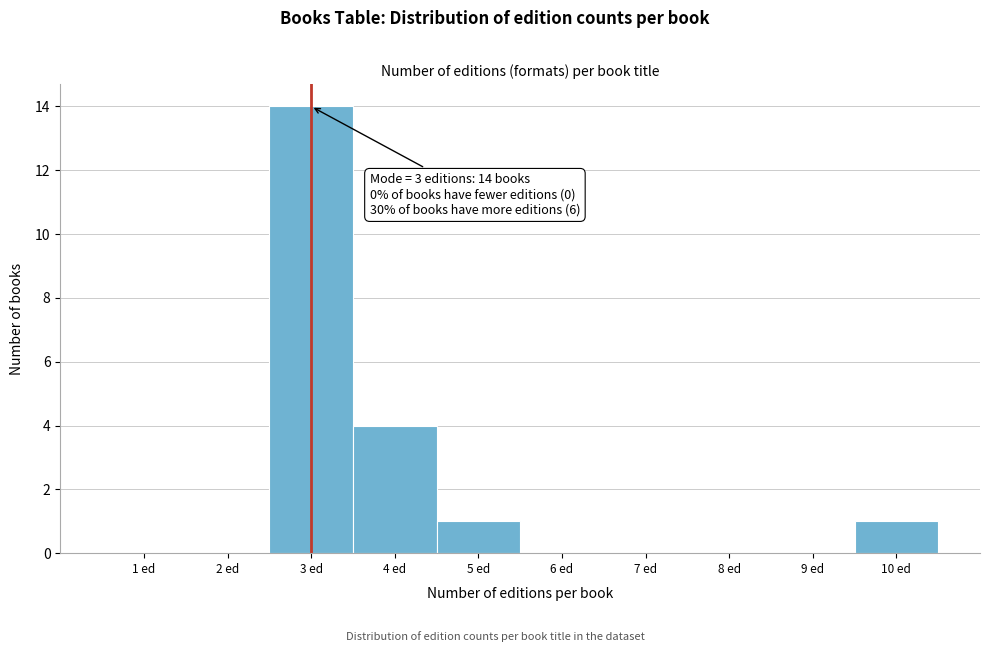

Reading left to right, extract all data points from this chart.

1 ed=0	2 ed=0	3 ed=14	4 ed=4	5 ed=1	6 ed=0	7 ed=0	8 ed=0	9 ed=0	10 ed=1